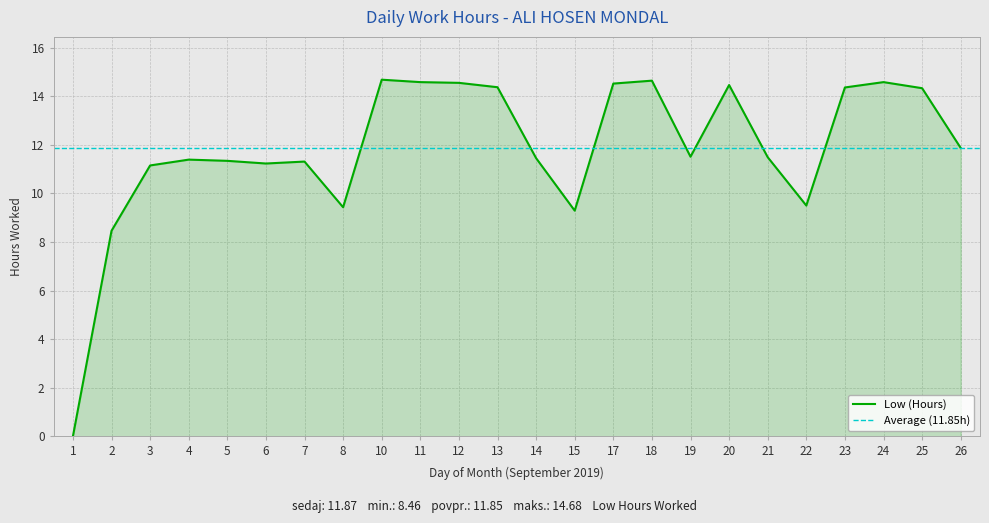

At which category does the data reach its first local peak?

4